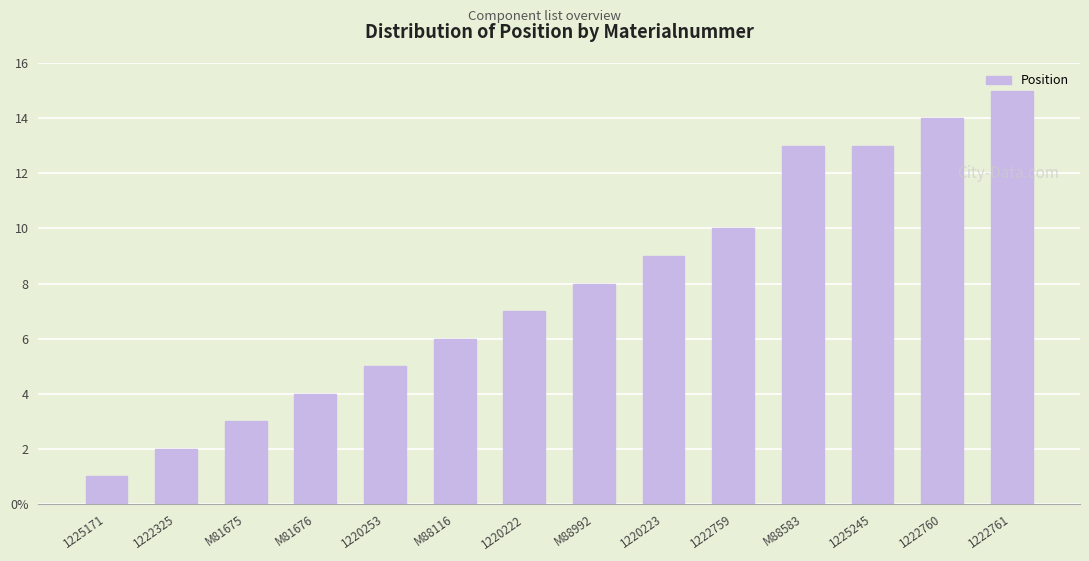

What is the sum of the values at 1225171 and M81675?

4